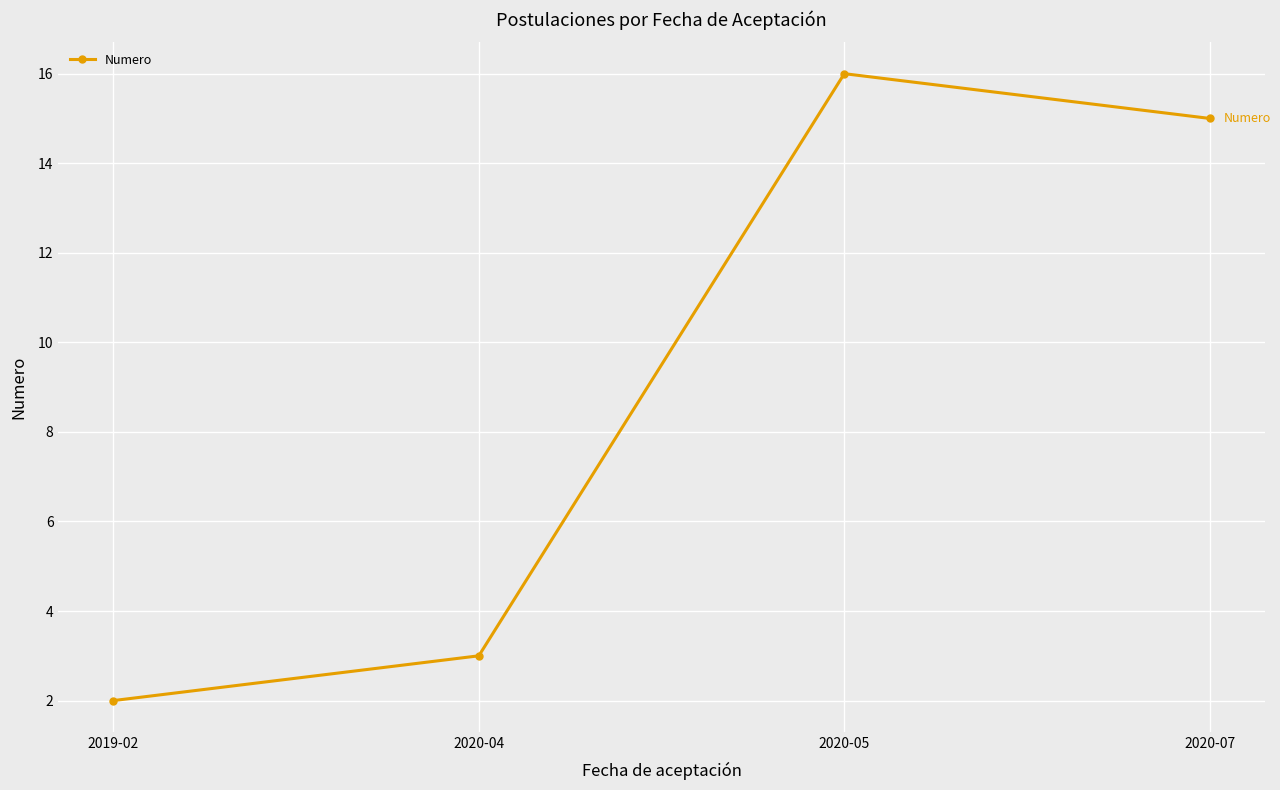

Reading left to right, transcribe all the data shown in this chart.

2019-02=2	2020-04=3	2020-05=16	2020-07=15